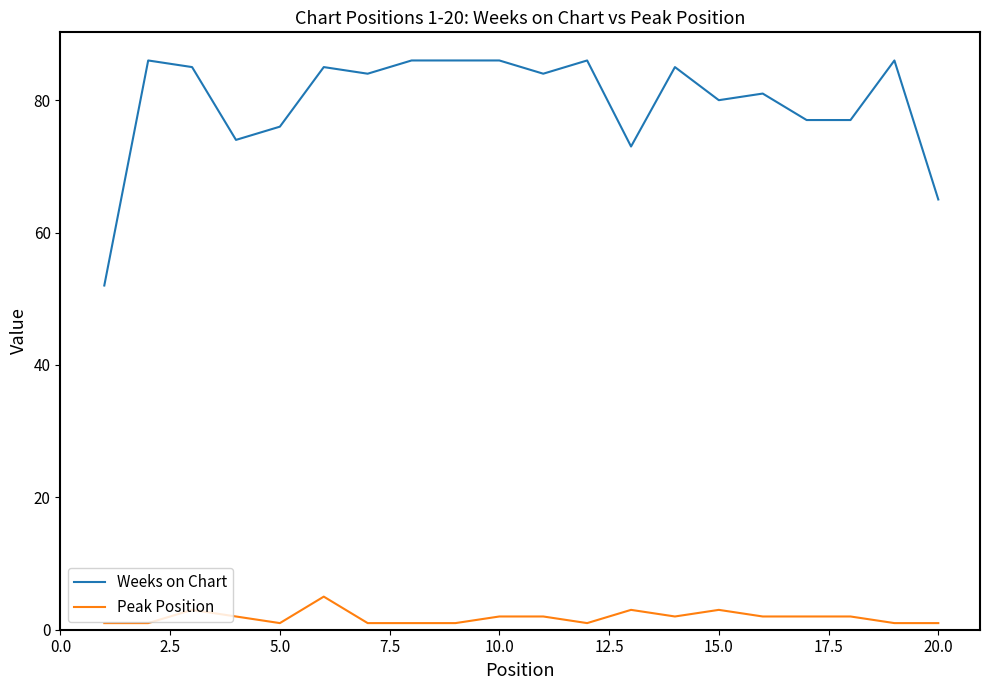

What is the difference between the maximum and minimum values in the Peak Position series?

4